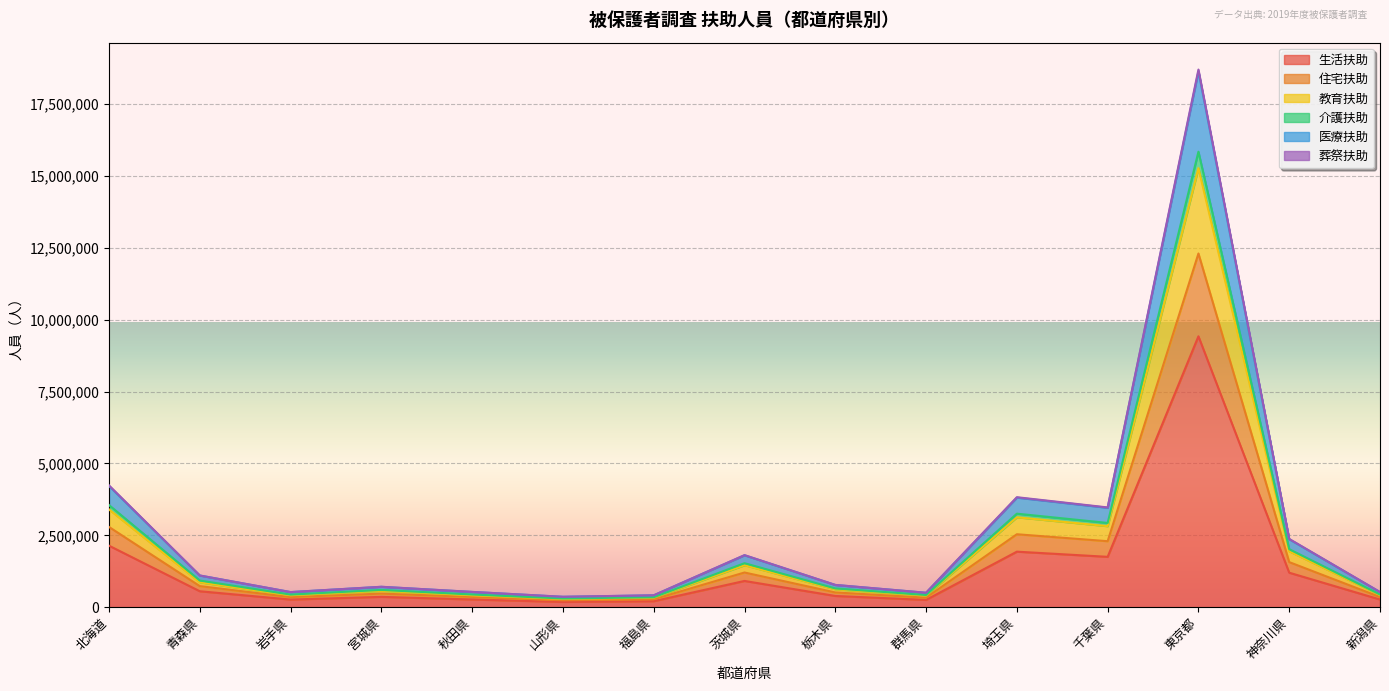

At how many categories does at least one series exceed 14503237?

1